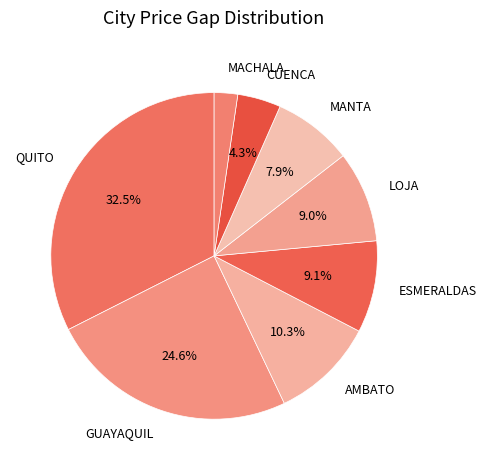

Combined, what portion of the pie is ESMERALDAS and CUENCA?

13.4%